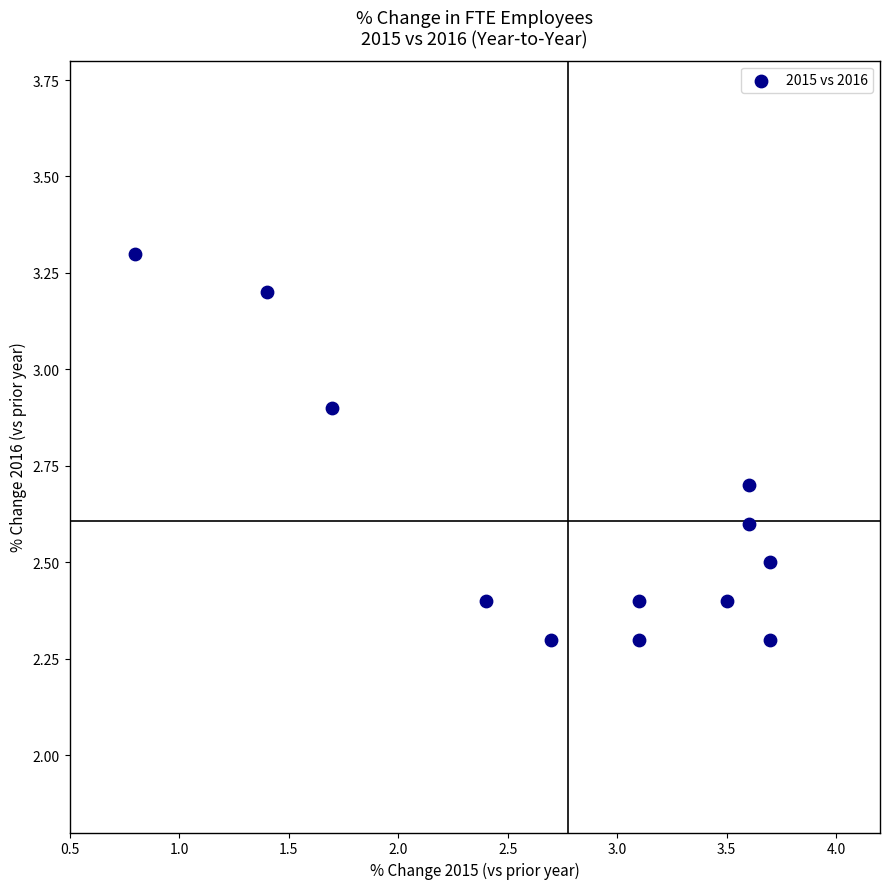

What is the range of Y values (max minus min)?

1.0